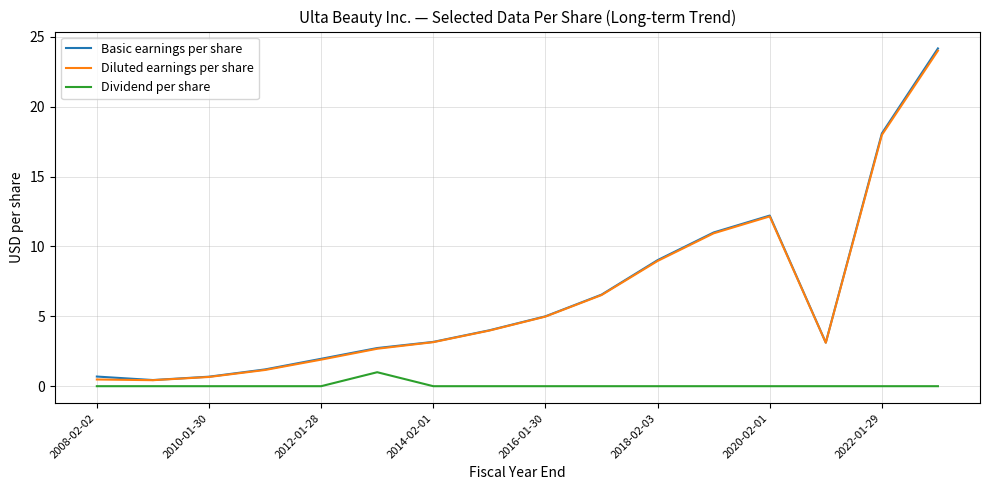

What is the average value of the Basic earnings per share series?

6.5